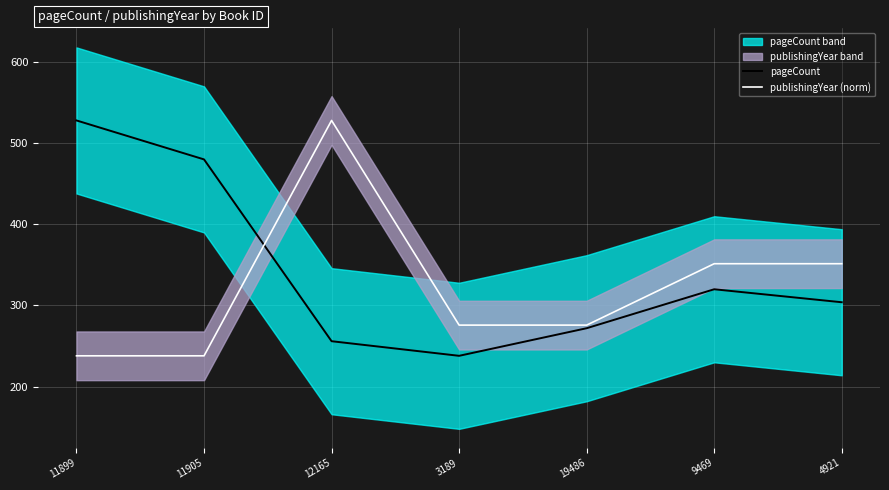

What position from the left is 4921?

7